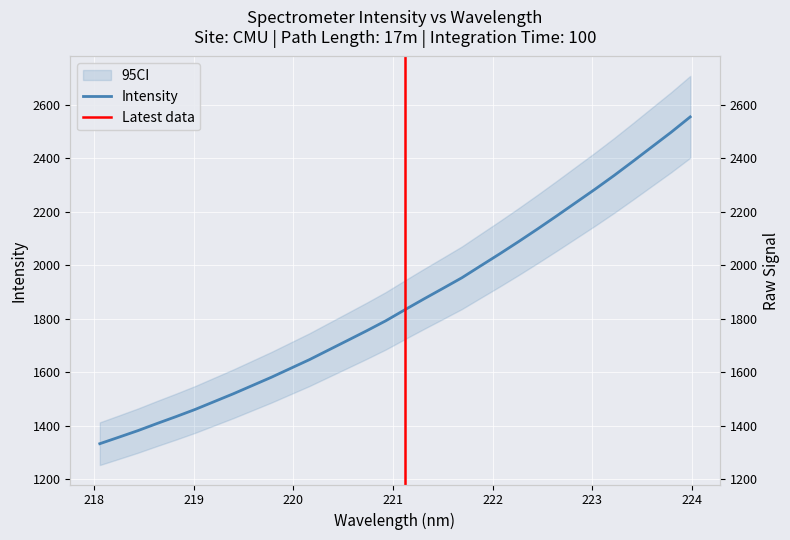

Which label corresponds to the largest value in the chart?

223.9802